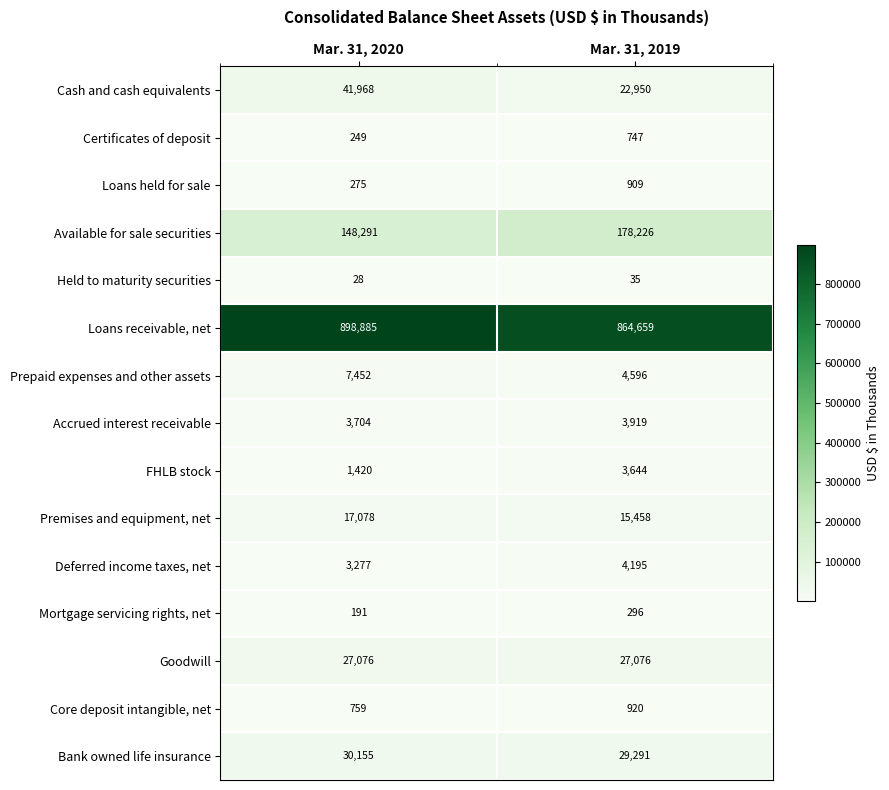

Reading left to right, extract all data points from this chart.

Cash and cash equivalents: Mar. 31, 2020=41968	Mar. 31, 2019=22950
Certificates of deposit: Mar. 31, 2020=249	Mar. 31, 2019=747
Loans held for sale: Mar. 31, 2020=275	Mar. 31, 2019=909
Available for sale securities: Mar. 31, 2020=148291	Mar. 31, 2019=178226
Held to maturity securities: Mar. 31, 2020=28	Mar. 31, 2019=35
Loans receivable, net: Mar. 31, 2020=898885	Mar. 31, 2019=864659
Prepaid expenses and other assets: Mar. 31, 2020=7452	Mar. 31, 2019=4596
Accrued interest receivable: Mar. 31, 2020=3704	Mar. 31, 2019=3919
FHLB stock: Mar. 31, 2020=1420	Mar. 31, 2019=3644
Premises and equipment, net: Mar. 31, 2020=17078	Mar. 31, 2019=15458
Deferred income taxes, net: Mar. 31, 2020=3277	Mar. 31, 2019=4195
Mortgage servicing rights, net: Mar. 31, 2020=191	Mar. 31, 2019=296
Goodwill: Mar. 31, 2020=27076	Mar. 31, 2019=27076
Core deposit intangible, net: Mar. 31, 2020=759	Mar. 31, 2019=920
Bank owned life insurance: Mar. 31, 2020=30155	Mar. 31, 2019=29291